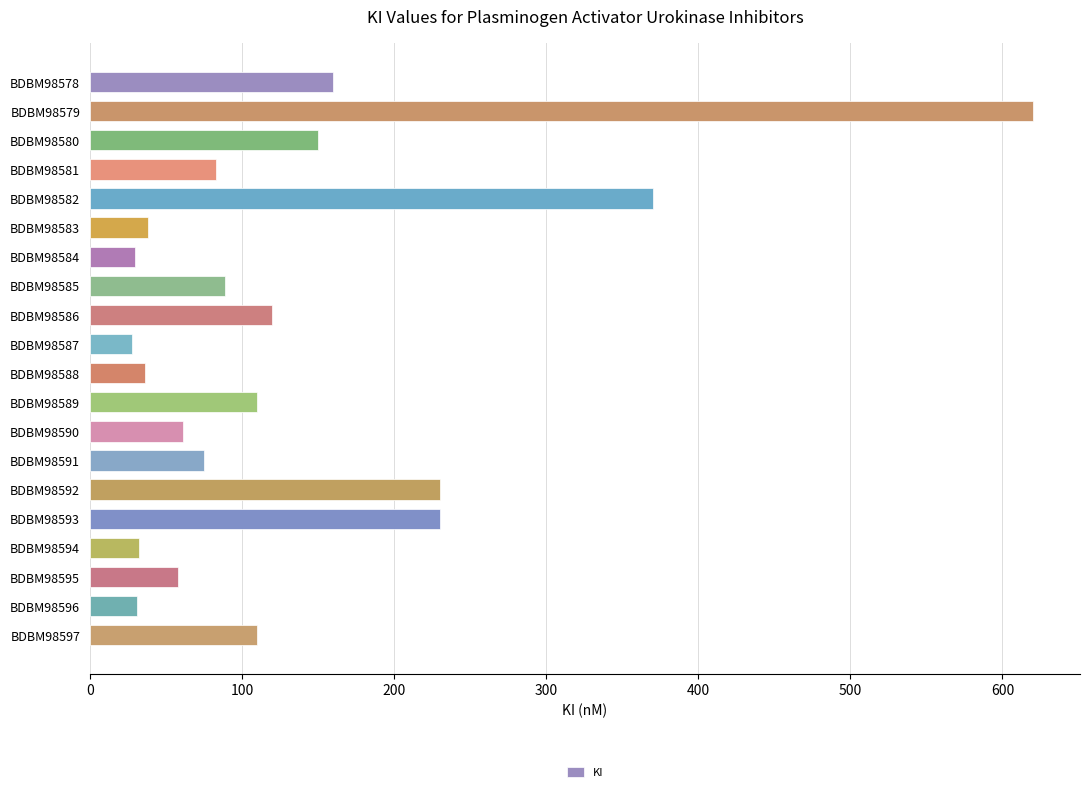

What is the ratio of the value at BDBM98597 to the value at BDBM98589?

1.0